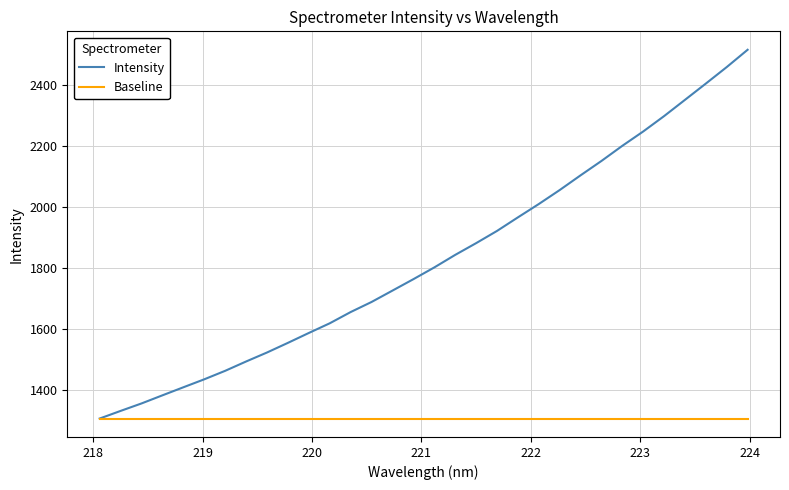

What is the average value of the Baseline series?

1306.7